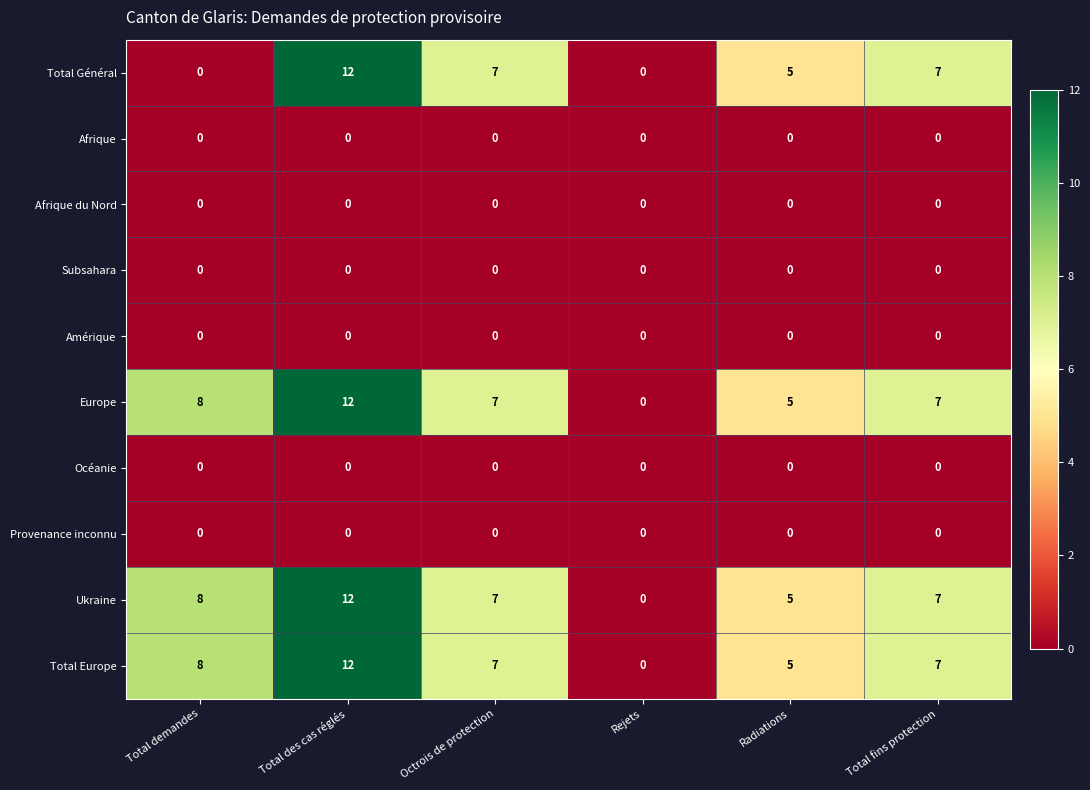

Is it true that Afrique equals 0 at Rejets?

True